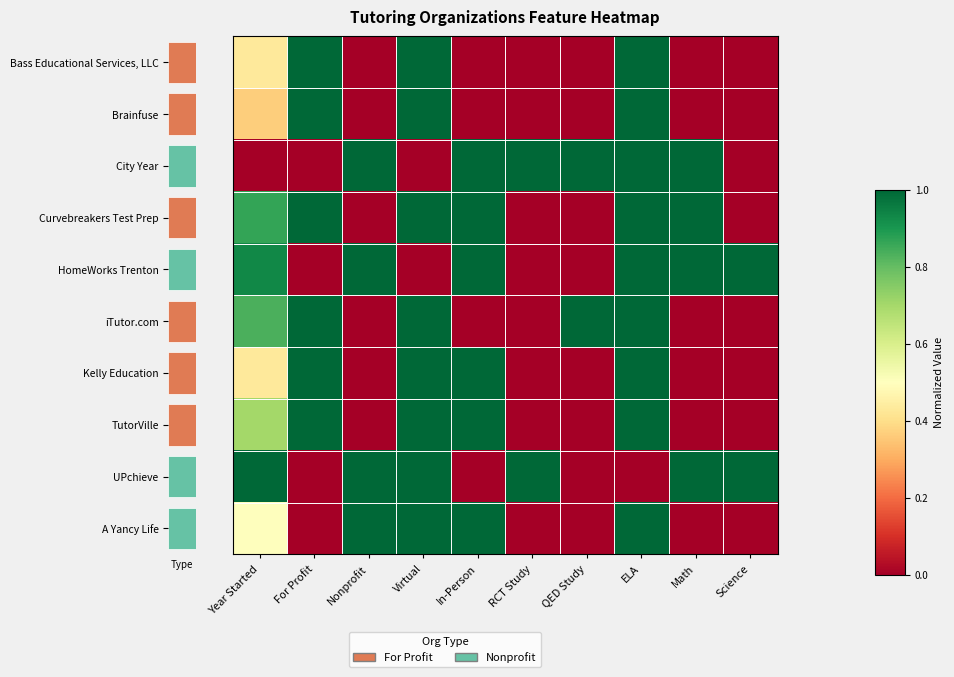

The value of A Yancy Life at RCT Study is -0.6. True or false?

False